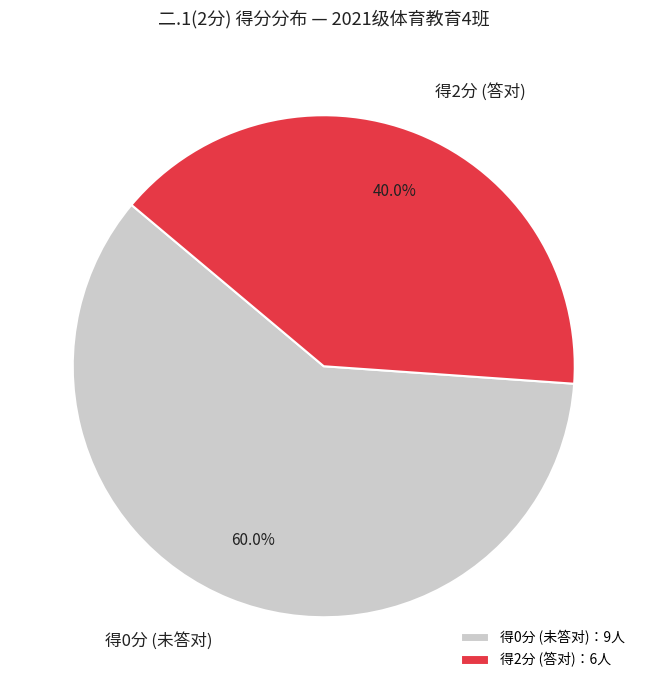

Which has a higher value, 得2分 (答对) or 得0分 (未答对)?

得0分 (未答对)